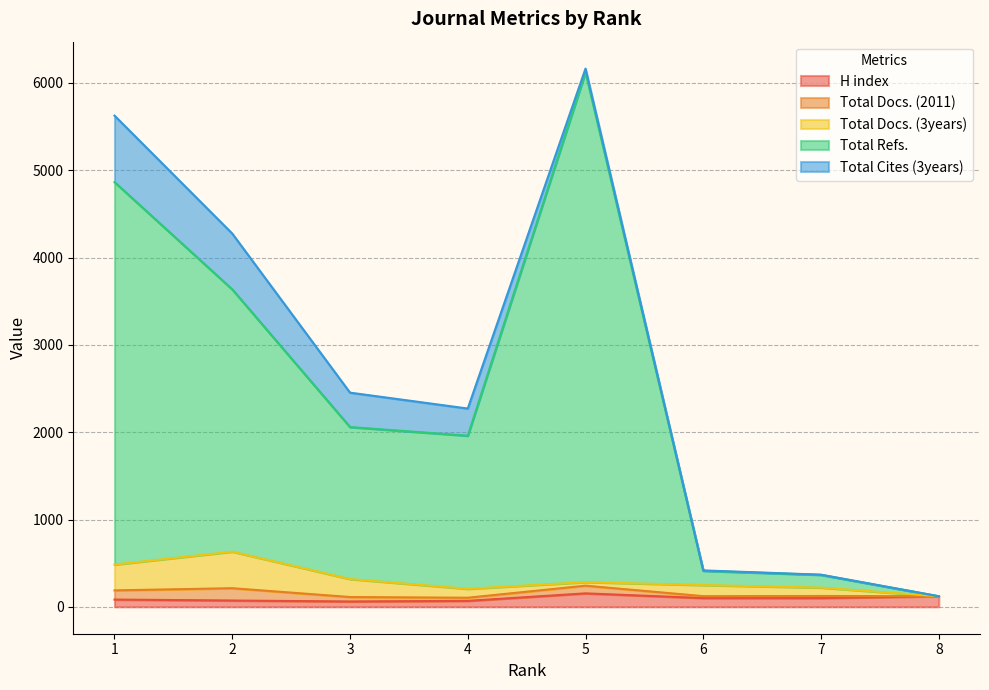

After their last crossing, which series has the higher values: Total Docs. (2011) or Total Cites (3years)?

Total Docs. (2011)